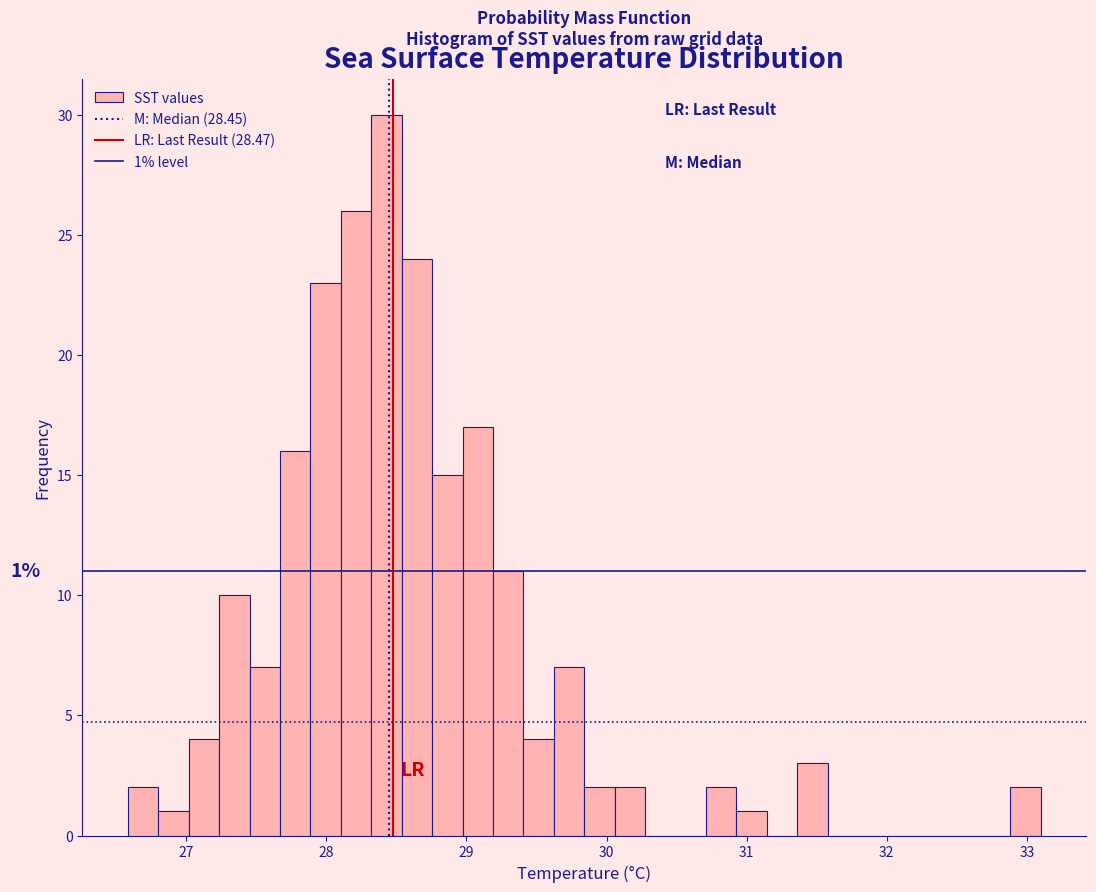

Read against the x-axis, roughly where is the centre of the tallest bar?

28.4